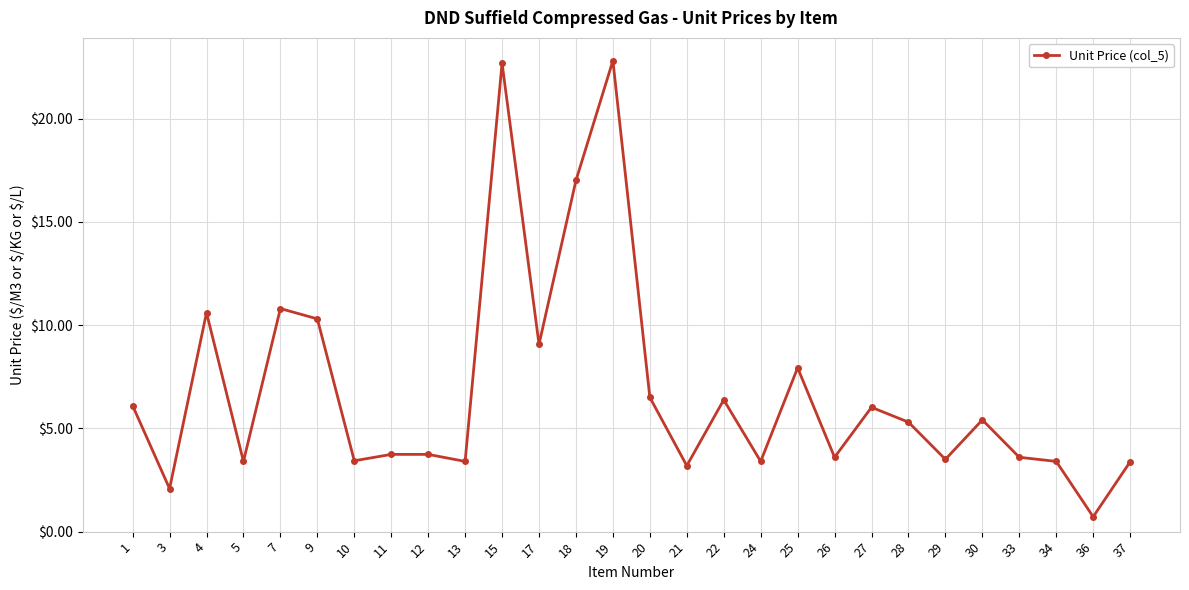

What is the maximum value shown in the chart?

22.8